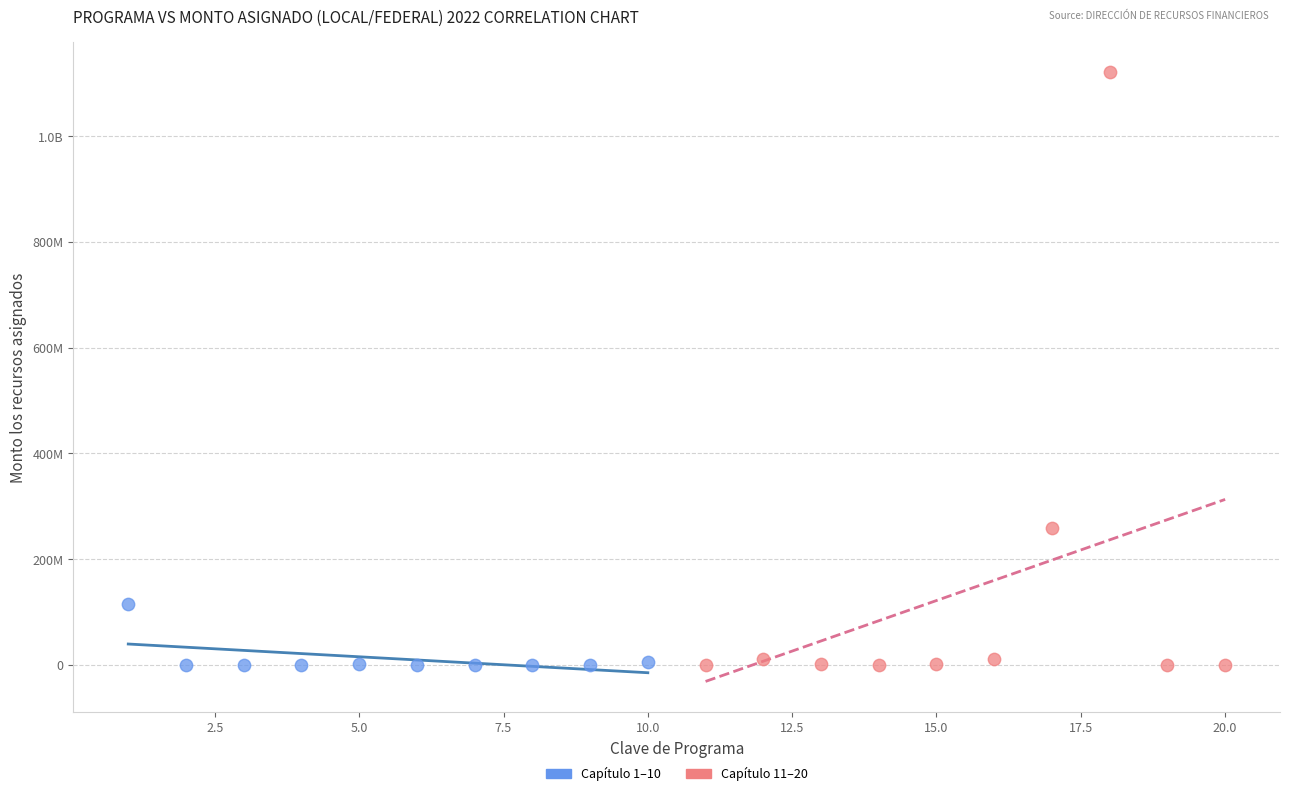

What are all the series names shown in the legend?

Capítulo 1–10, Capítulo 11–20